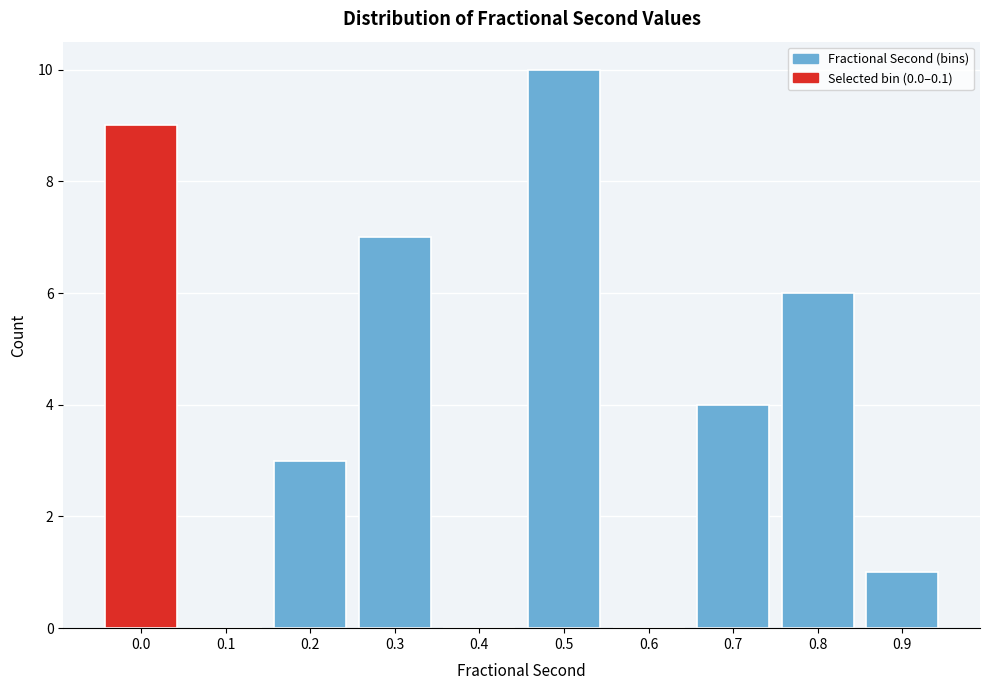

Reading left to right, list all the values displayed in this chart.

0.0=9	0.1=0	0.2=3	0.3=7	0.4=0	0.5=10	0.6=0	0.7=4	0.8=6	0.9=1